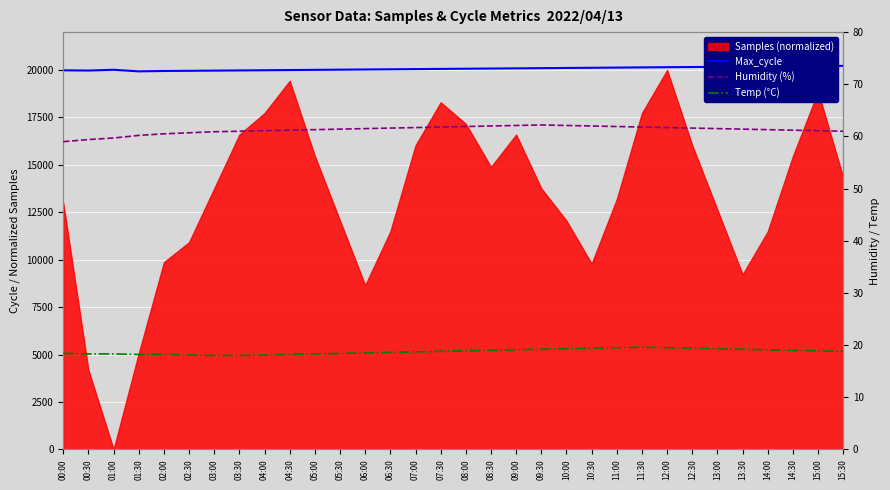

The value of Temp (°C) at 06:00 is 18.5. True or false?

True